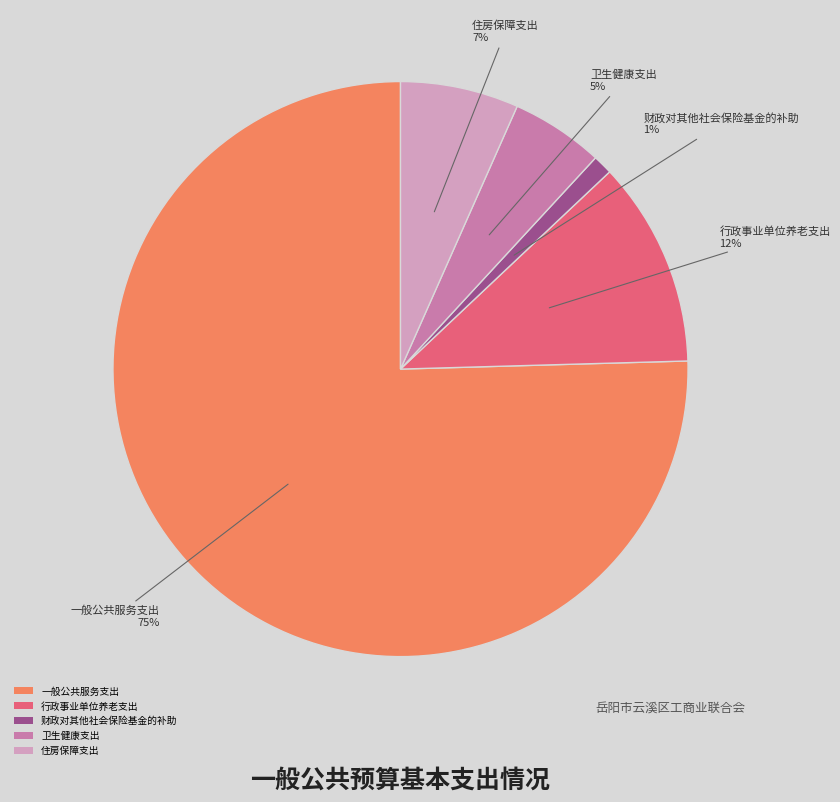

Rank the categories by value from highest to lowest.

一般公共服务支出, 行政事业单位养老支出, 住房保障支出, 卫生健康支出, 财政对其他社会保险基金的补助